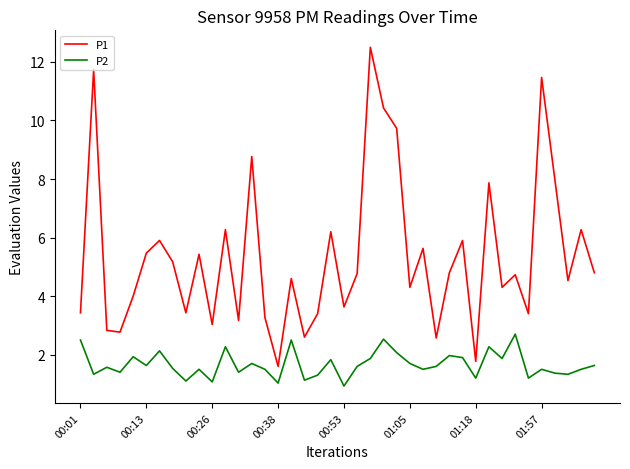

What is the smallest value displayed?

0.9